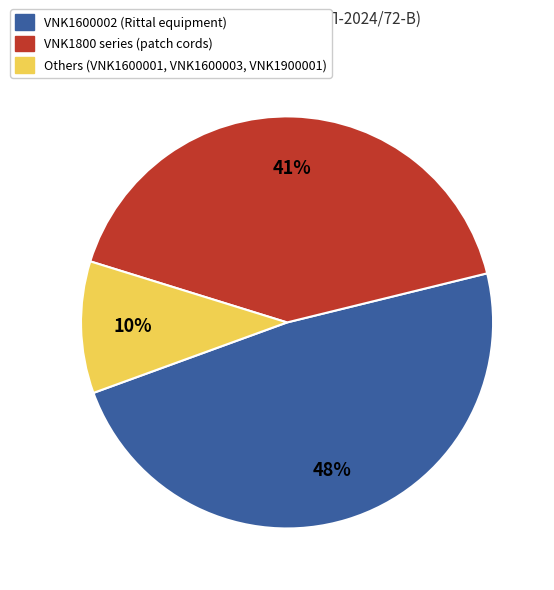

Is there a majority slice in this chart?

No